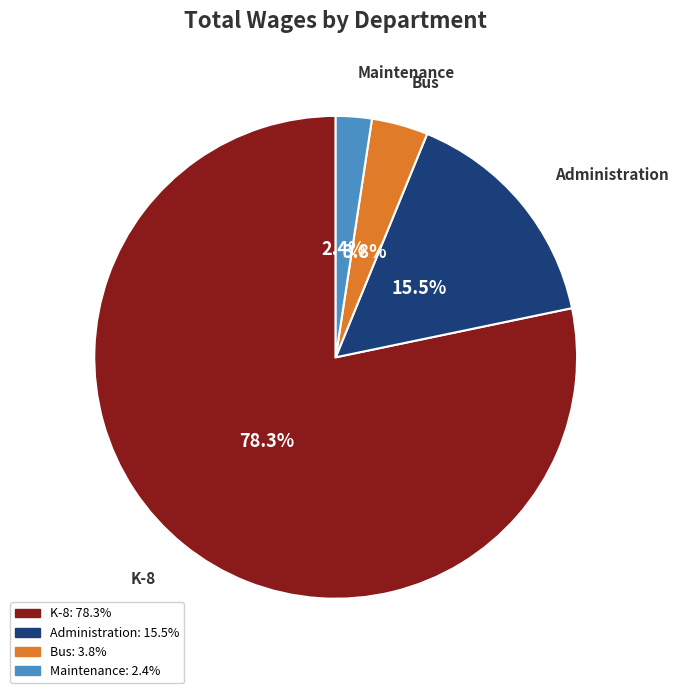

Is there any slice that represents more than half of the pie?

Yes